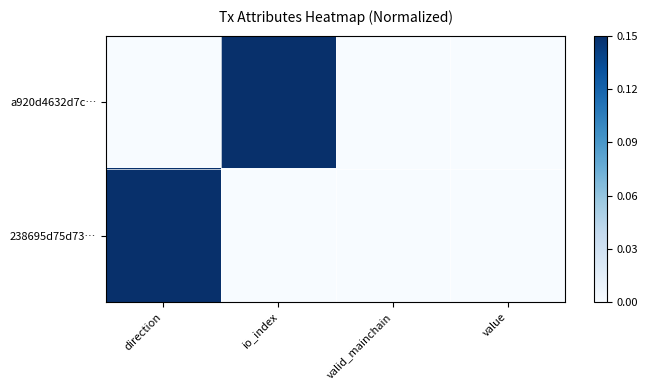

Which series has the widest spread of values?

a920d4632d7c…